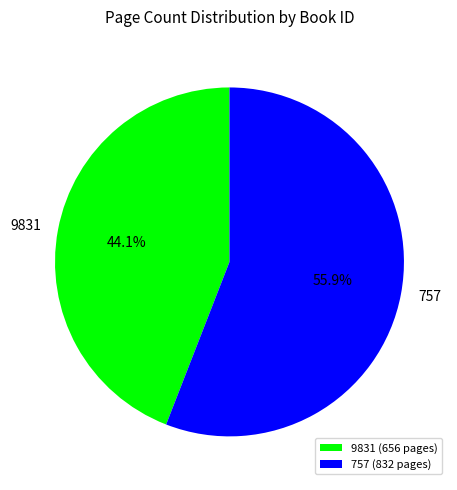

How many segments does this pie chart have?

2